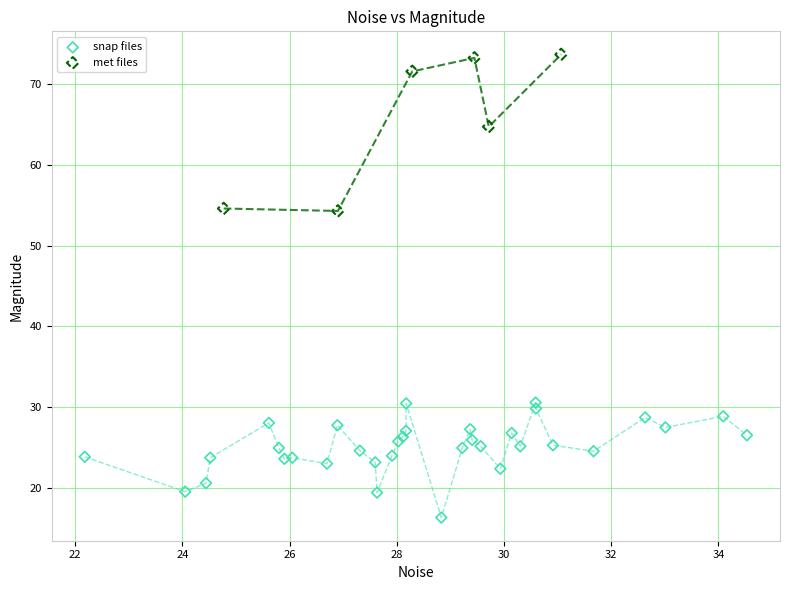

What are all the series names shown in the legend?

snap files, met files